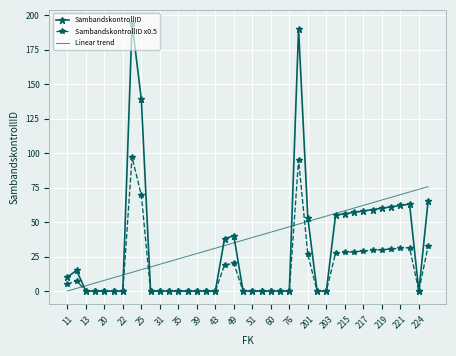

List the series in order of their peak value, highest first.

SambandskontrollID, SambandskontrollID x0.5, Linear trend